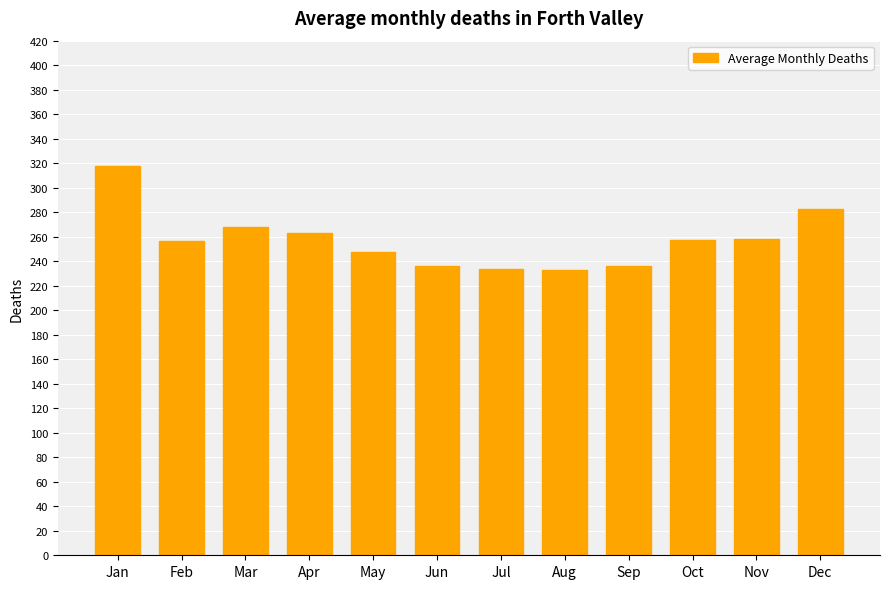

What is the approximate value at Apr?

262.9